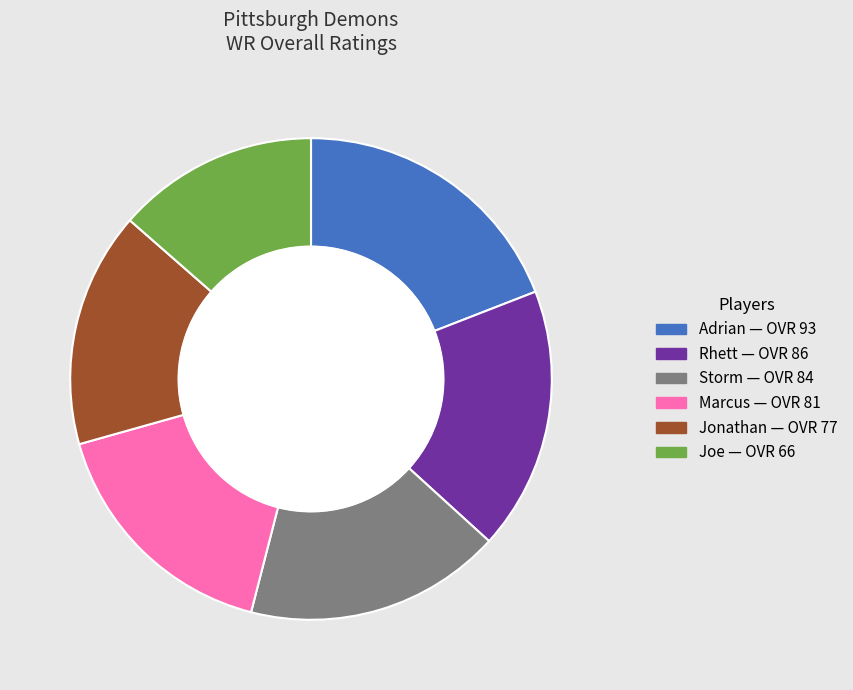

Is it true that Marcus is 25% of the pie?

False